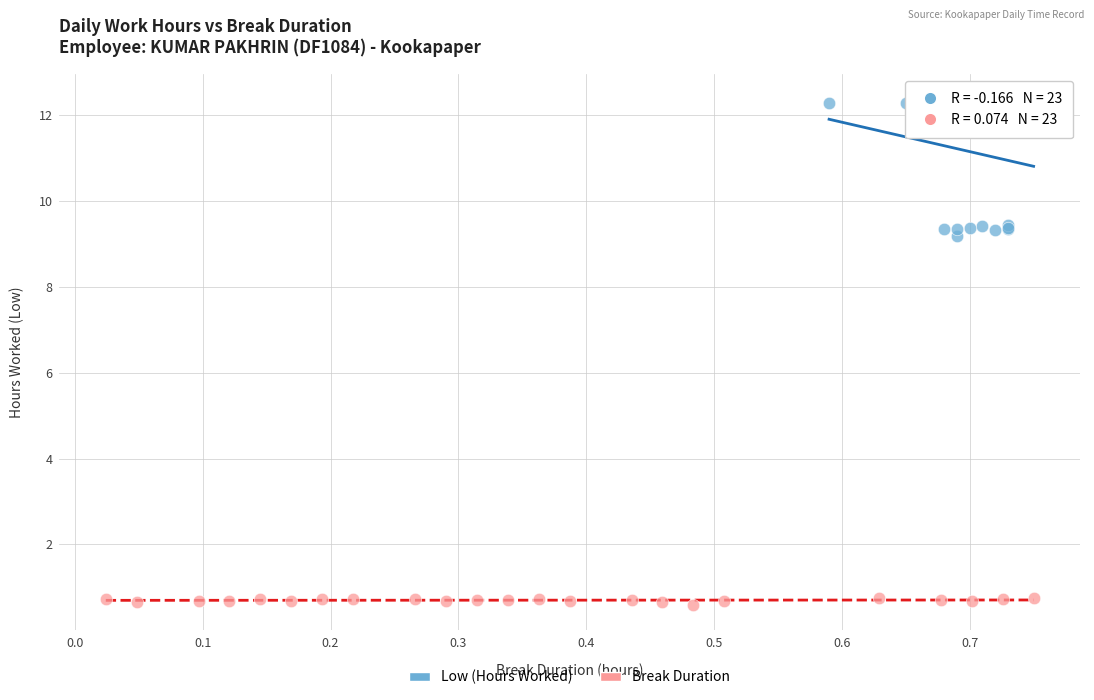

Which series contains the lowest Y value?

Break Duration